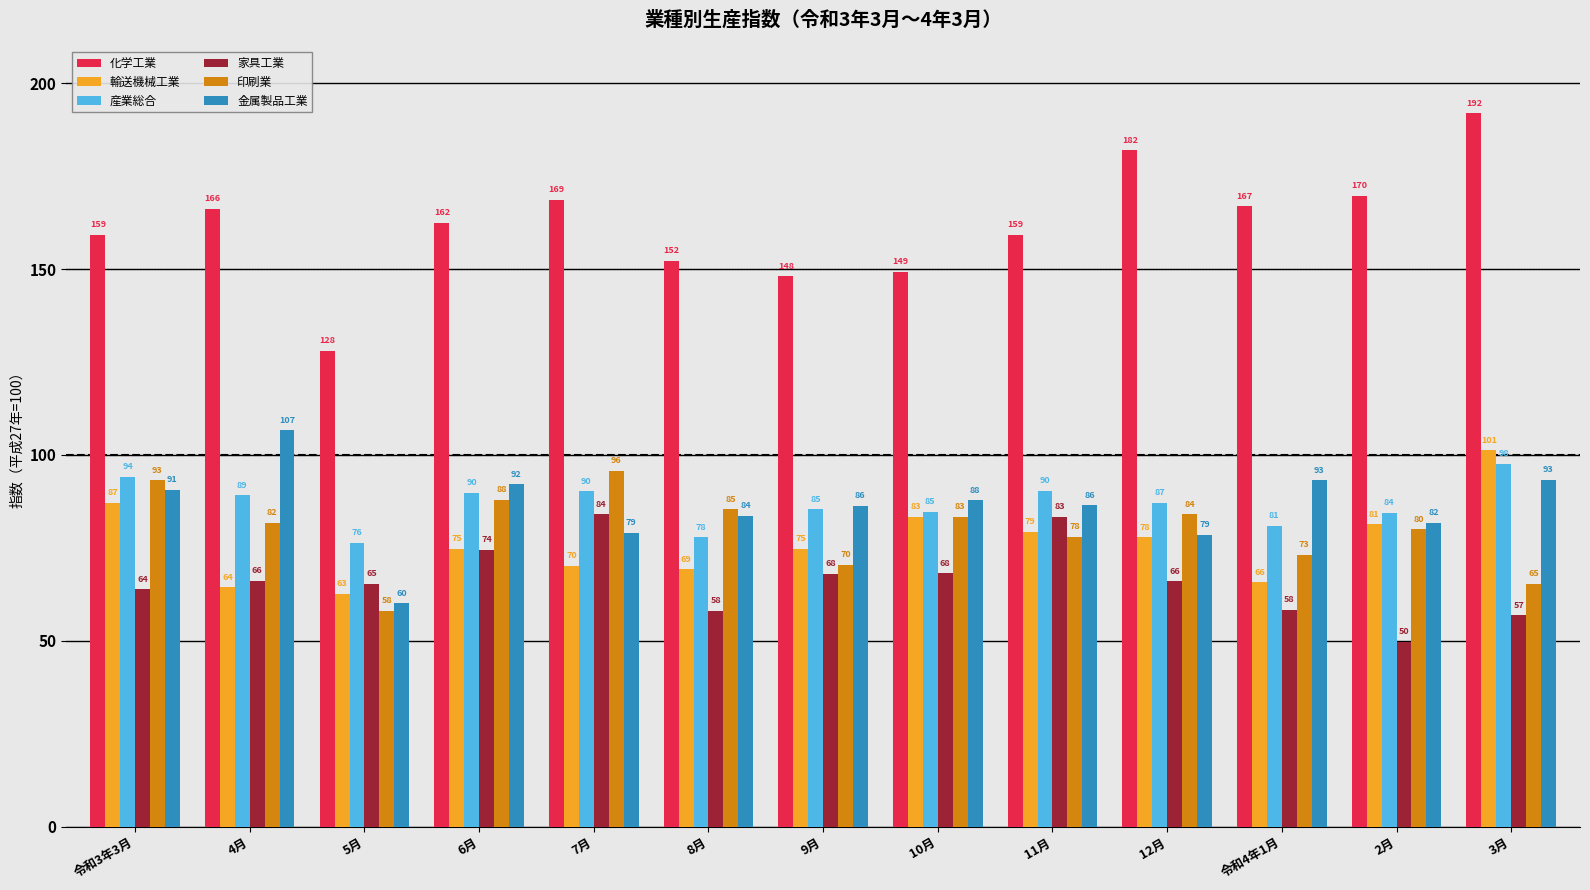

What is the sum of the 家具工業 values at 令和4年1月 and 3月?

115.2